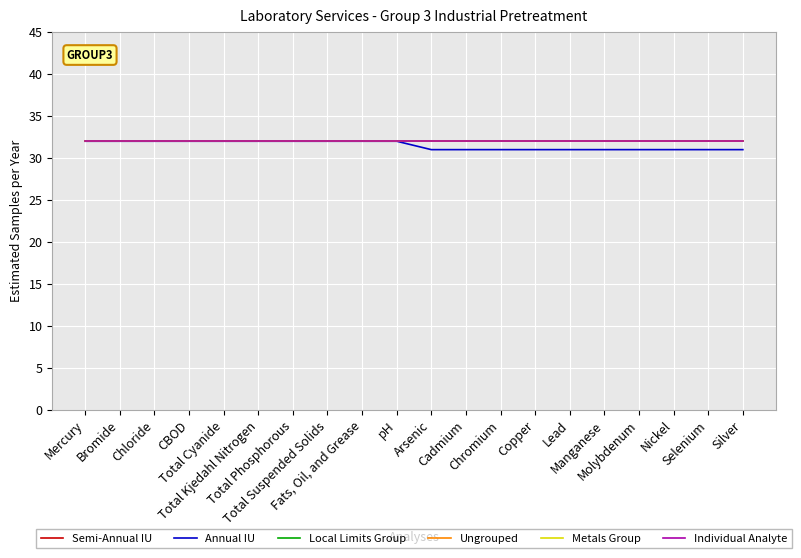

What is the label of the 4th point from the right?

Molybdenum